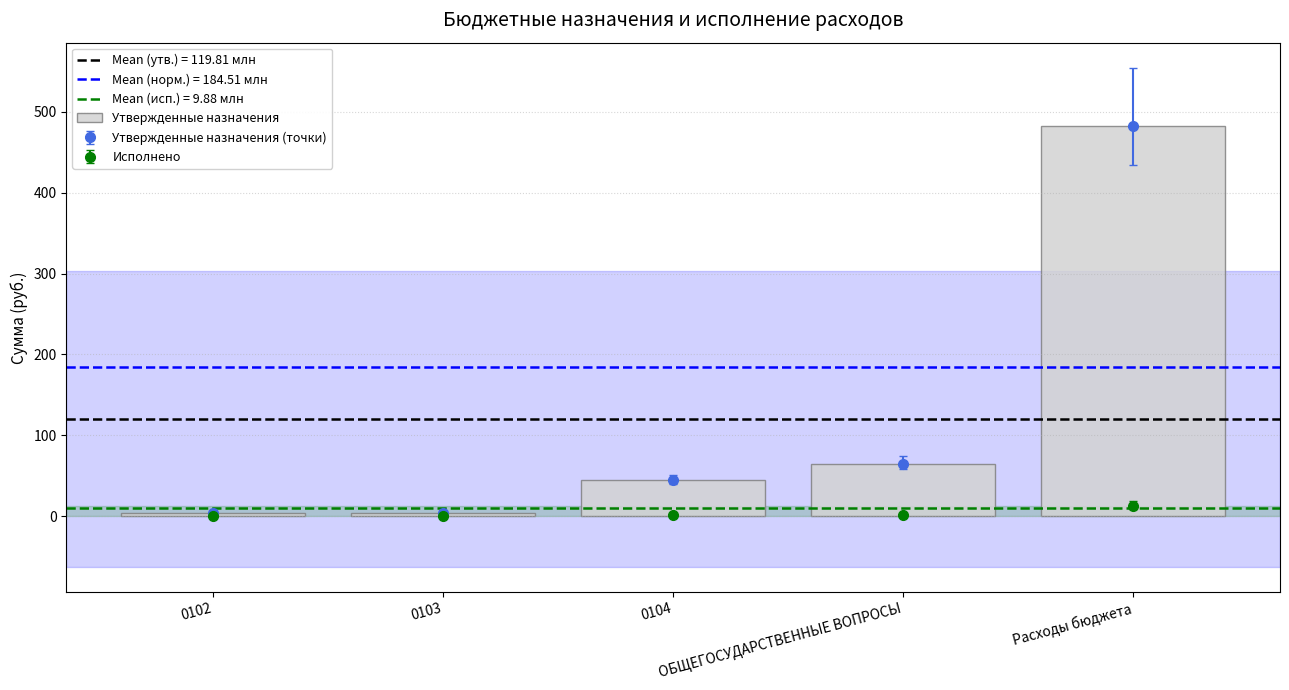

At which label is the value closest to 243?

ОБЩЕГОСУДАРСТВЕННЫЕ ВОПРОСЫ